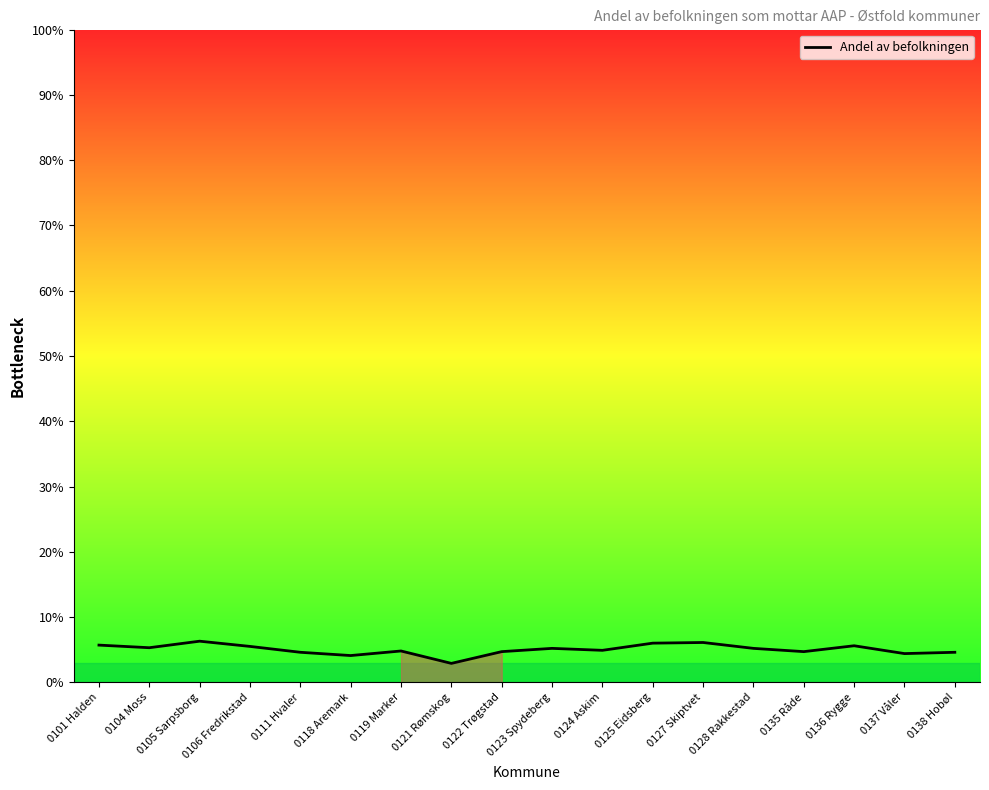

What is the difference between the maximum and minimum values?

3.4